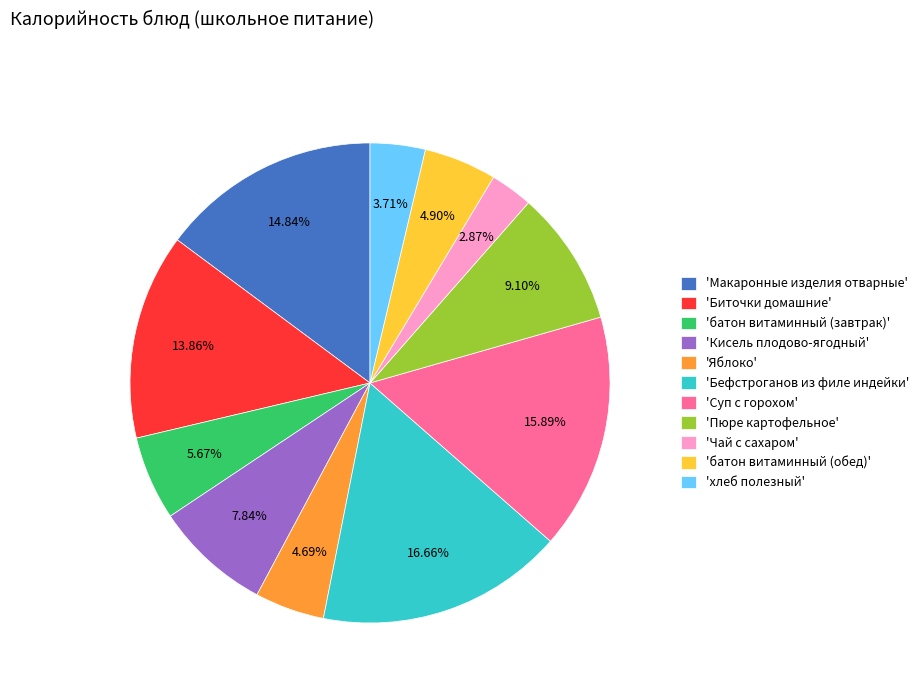

Which category has the smallest portion of the pie?

'Чай с сахаром'